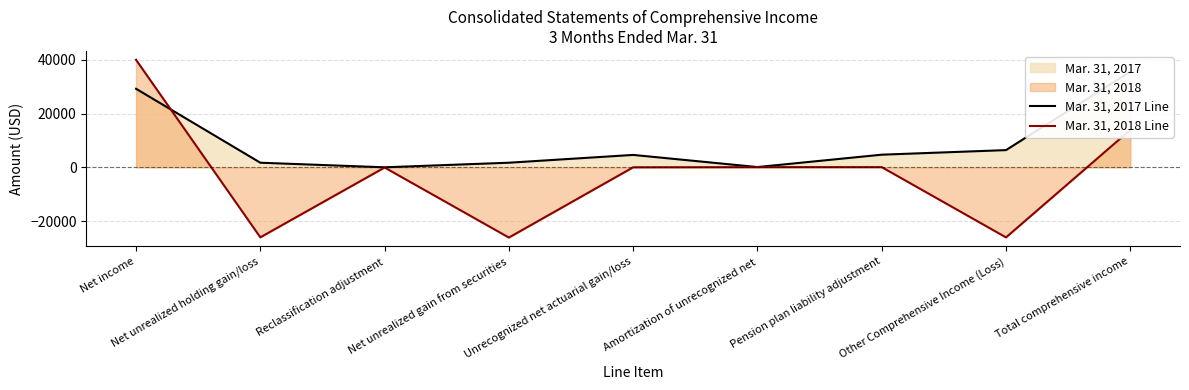

How many categories are shown in the chart?

9